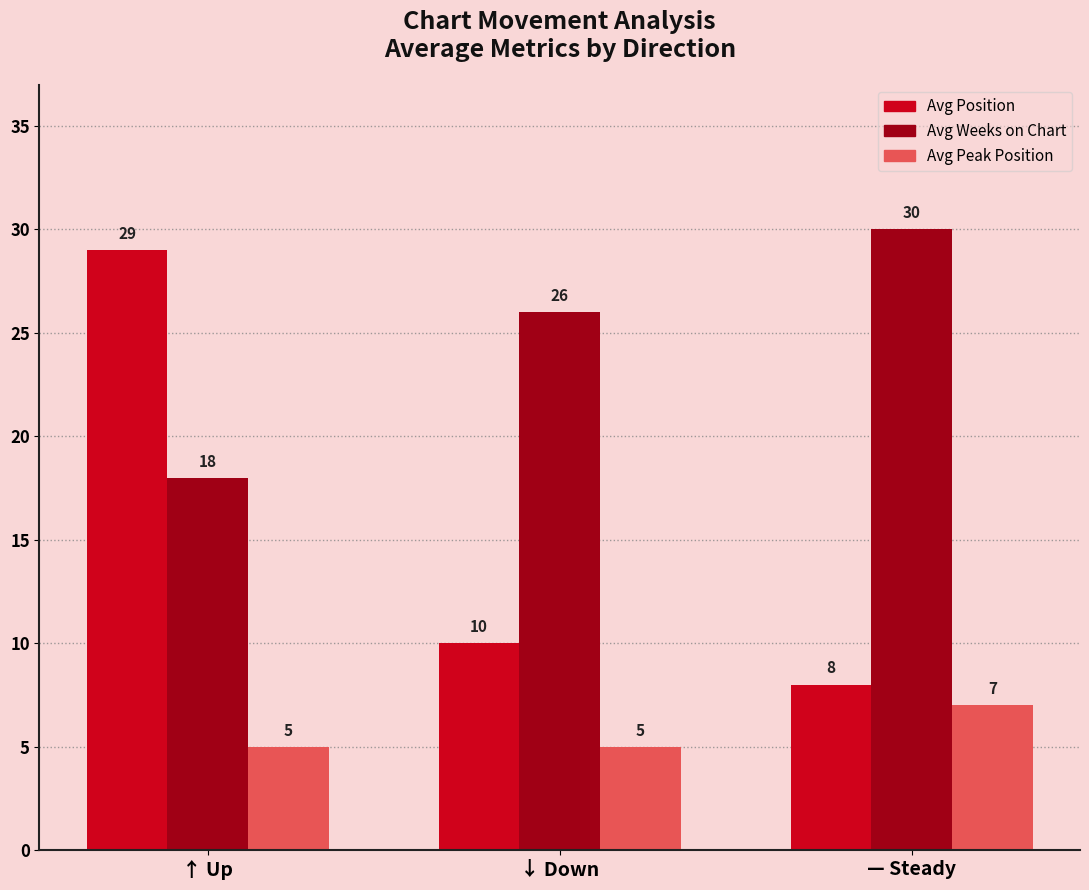

What are all the series names shown in the legend?

Avg Position, Avg Weeks on Chart, Avg Peak Position